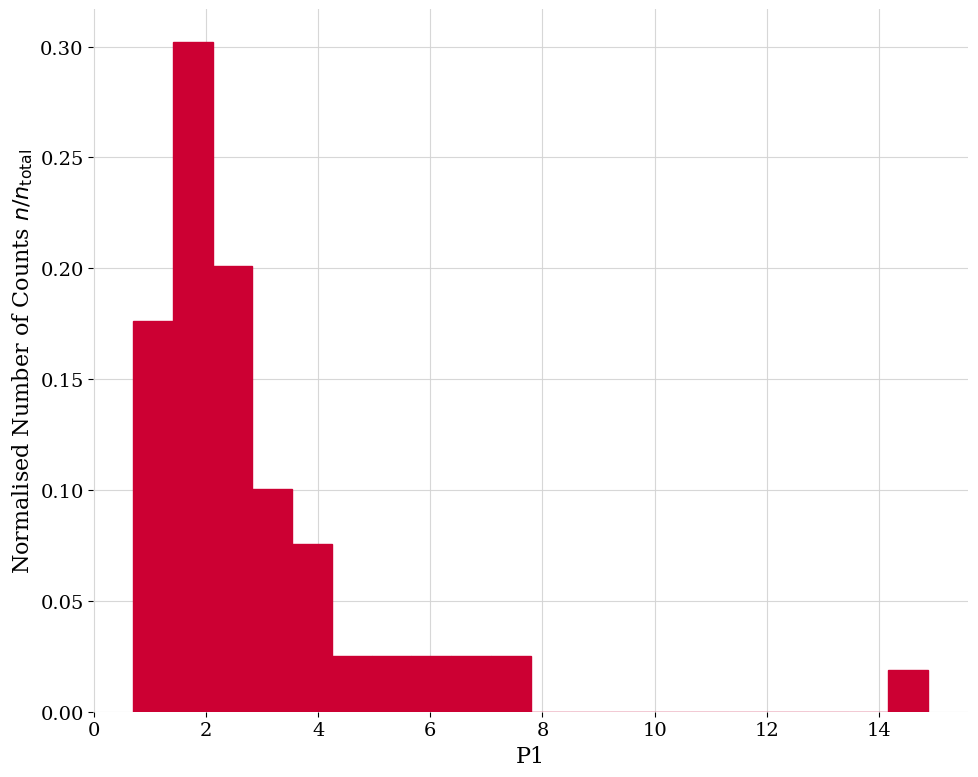

Read against the x-axis, roughly where is the centre of the tallest bar?

1.8